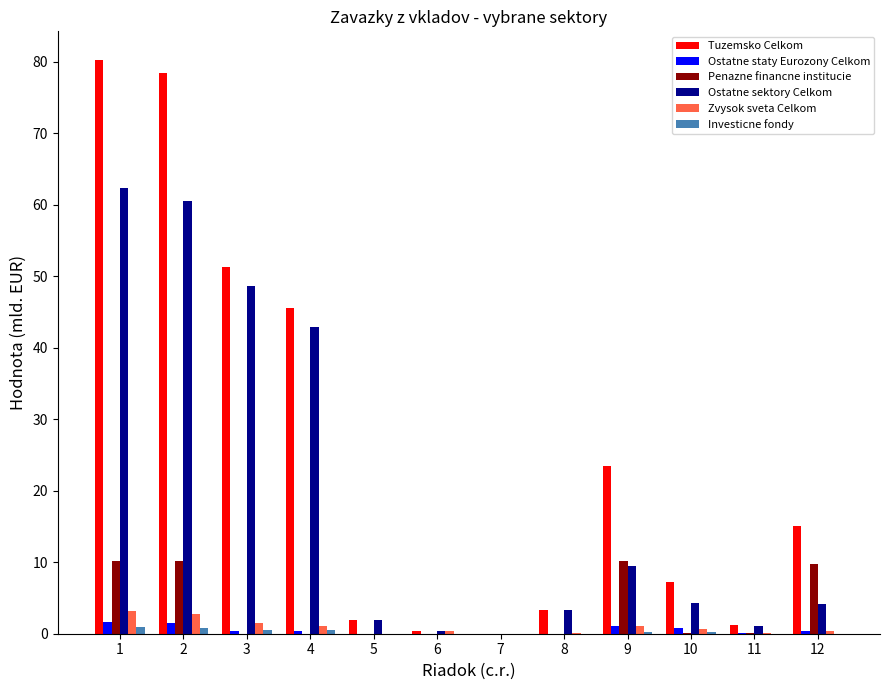

Is it true that Penazne financne institucie equals 4.0 at 8?

False